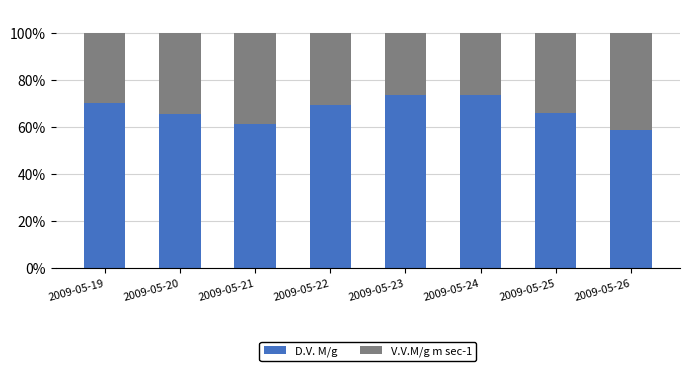

What is the sum of the D.V. M/g values at 2009-05-20 and 2009-05-19?

136.1